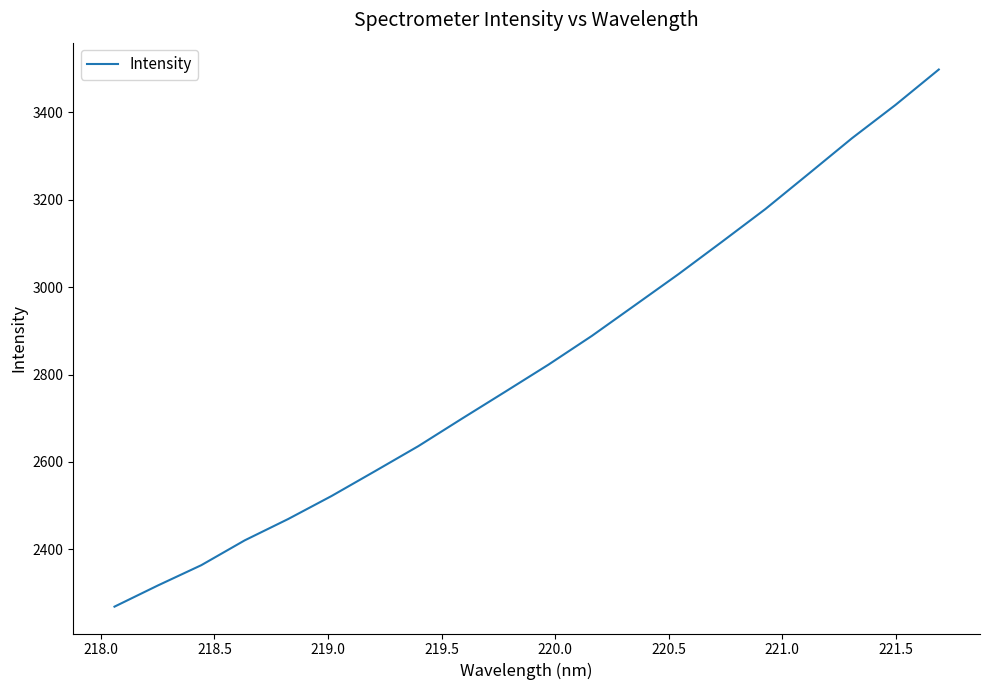

What is the smallest value displayed?

2268.8